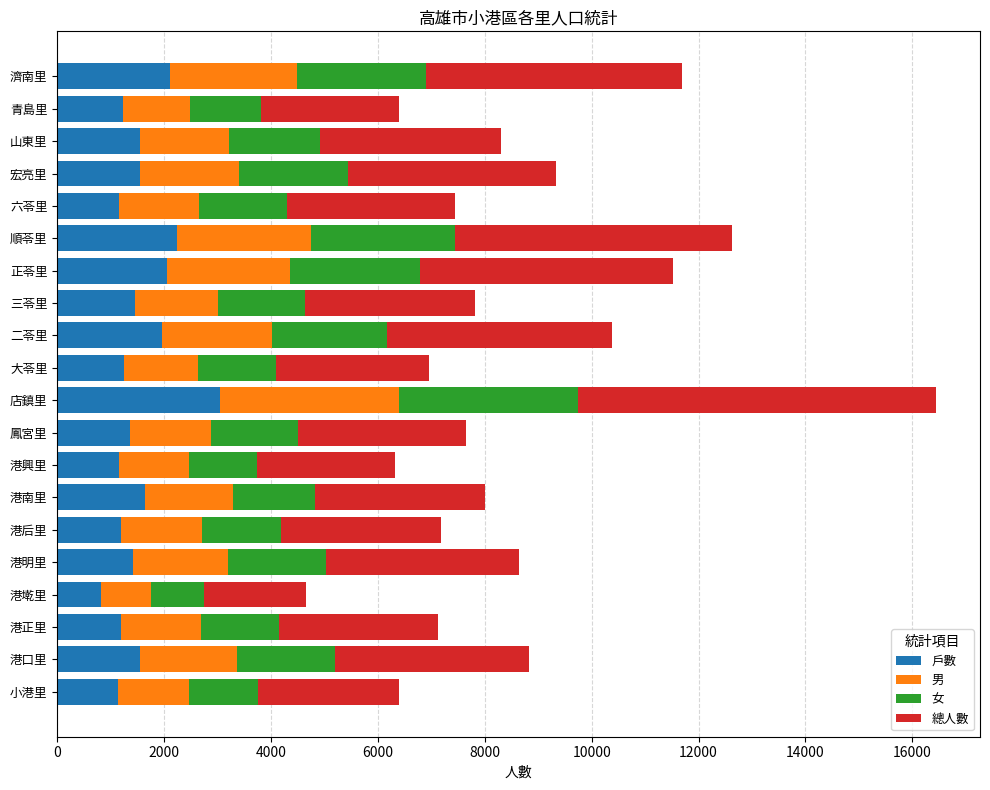

What is the approximate value of 戶數 at 鳳宮里?

1356